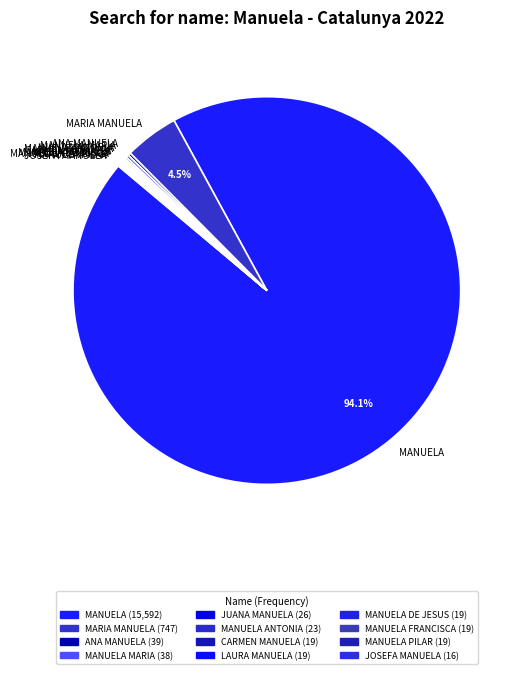

Which category has the biggest portion of the pie?

MANUELA